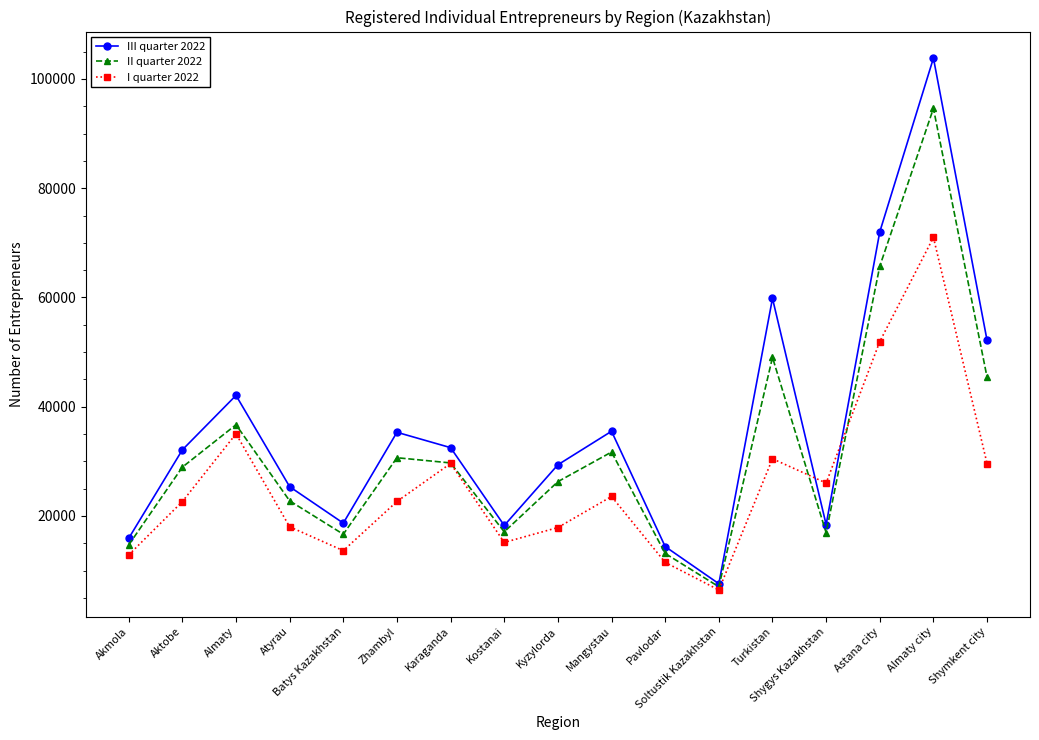

Where is the first local minimum for II quarter 2022?

Batys Kazakhstan